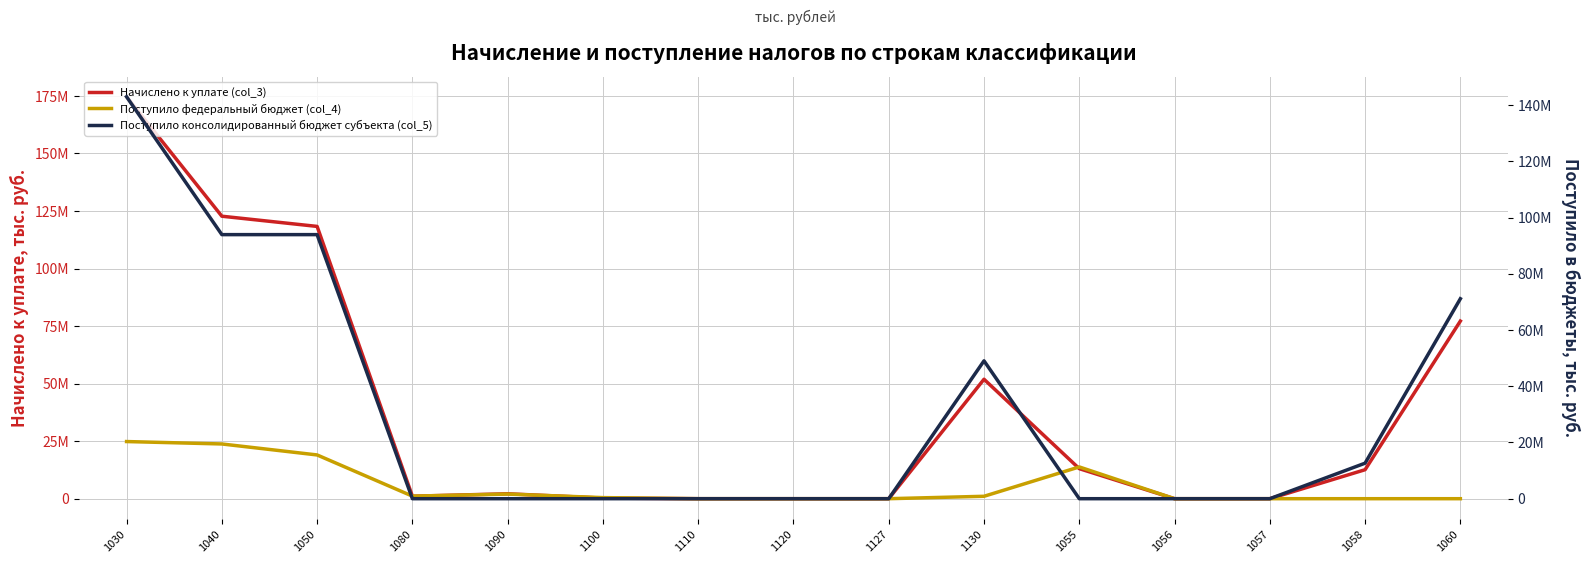

Which series has the widest spread of values?

Начислено к уплате (col_3)